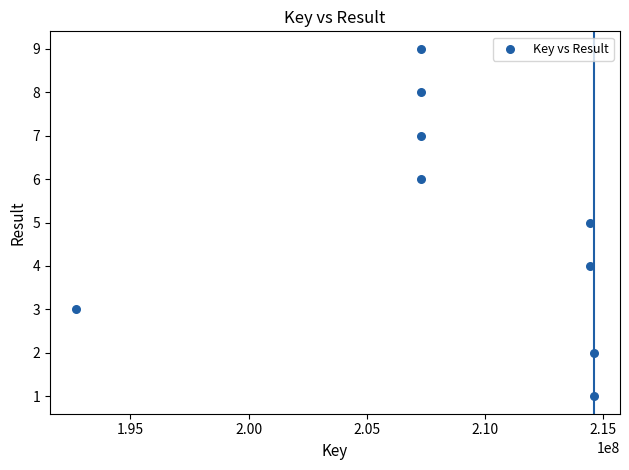

What is the range of X values (max minus min)?

21904112